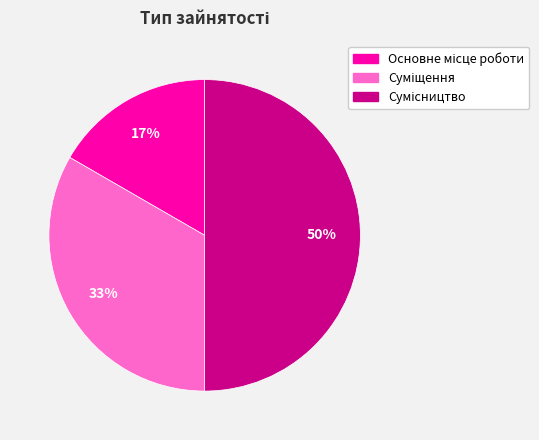

To the nearest percent, what is the average slice percentage?

33%